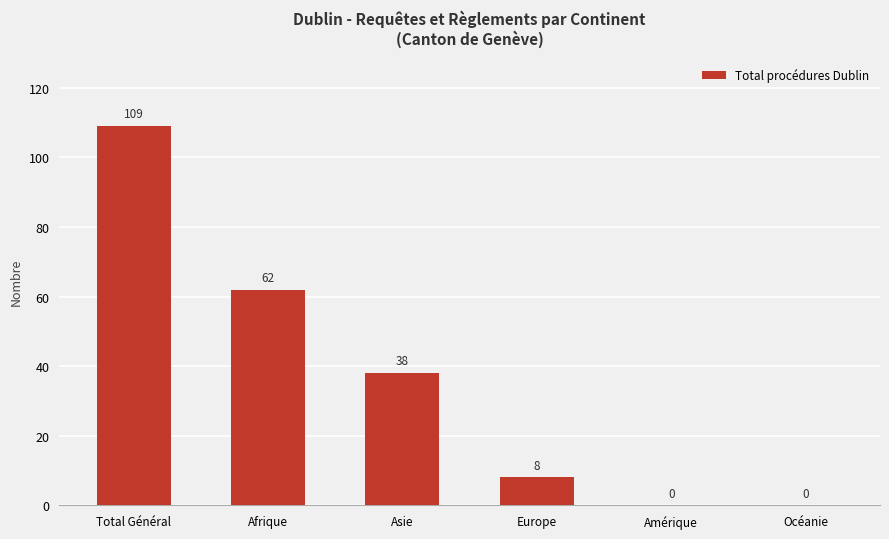

Reading left to right, extract all data points from this chart.

Total Général=109	Afrique=62	Asie=38	Europe=8	Amérique=0	Océanie=0